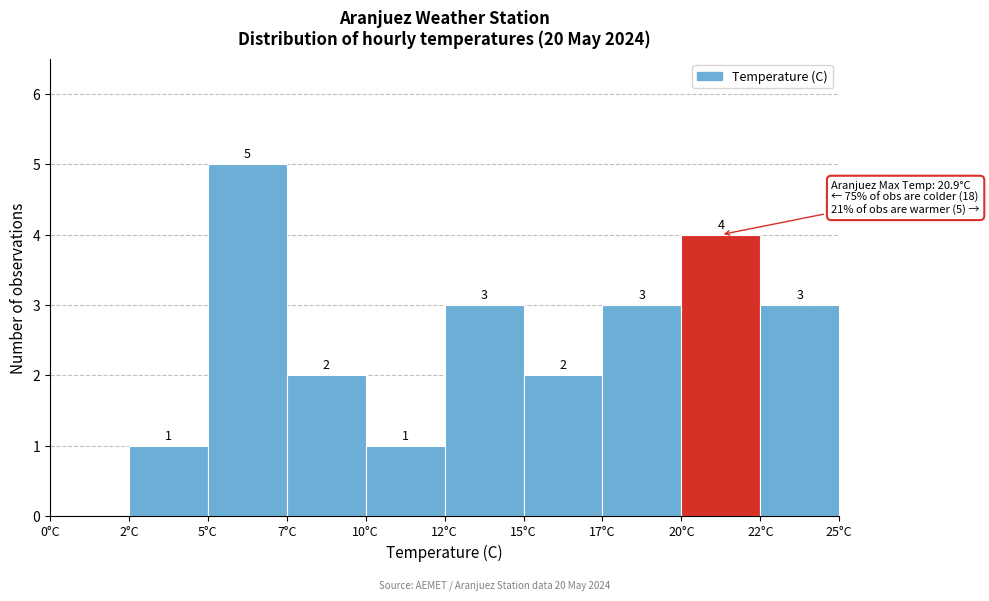

Reading left to right, what are all the values shown in this chart?

0°C=0	2°C=1	5°C=5	7°C=2	10°C=1	12°C=3	15°C=2	17°C=3	20°C=4	22°C=3